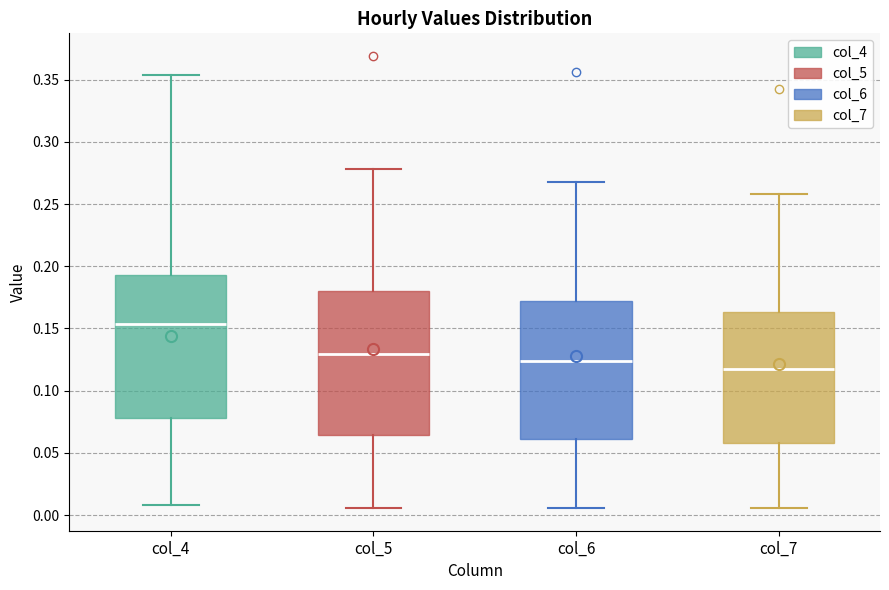

Reading left to right, read every box against the y-axis: the position of its median line, the range the box covers, and the ends of its whiskers. The values are not printed on the chart, so give them approximately, as read against the axis.

col_4: median 0.155, box 0.080 to 0.195, whiskers 0.010 to 0.355
col_5: median 0.130, box 0.065 to 0.180, whiskers 0.005 to 0.280
col_6: median 0.125, box 0.060 to 0.170, whiskers 0.005 to 0.270
col_7: median 0.120, box 0.060 to 0.165, whiskers 0.005 to 0.260